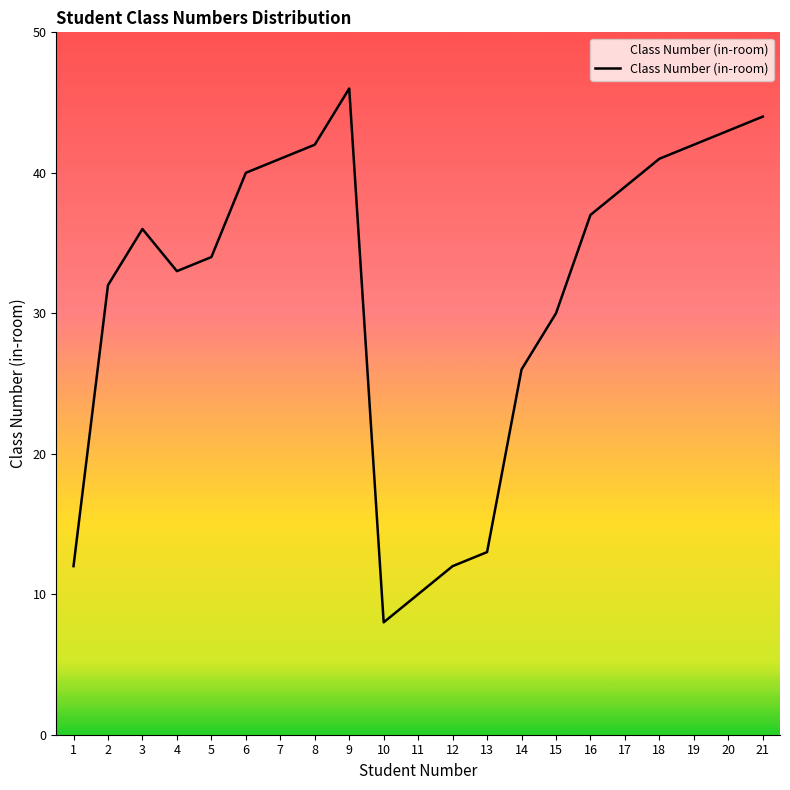

Read the value at 11.

10